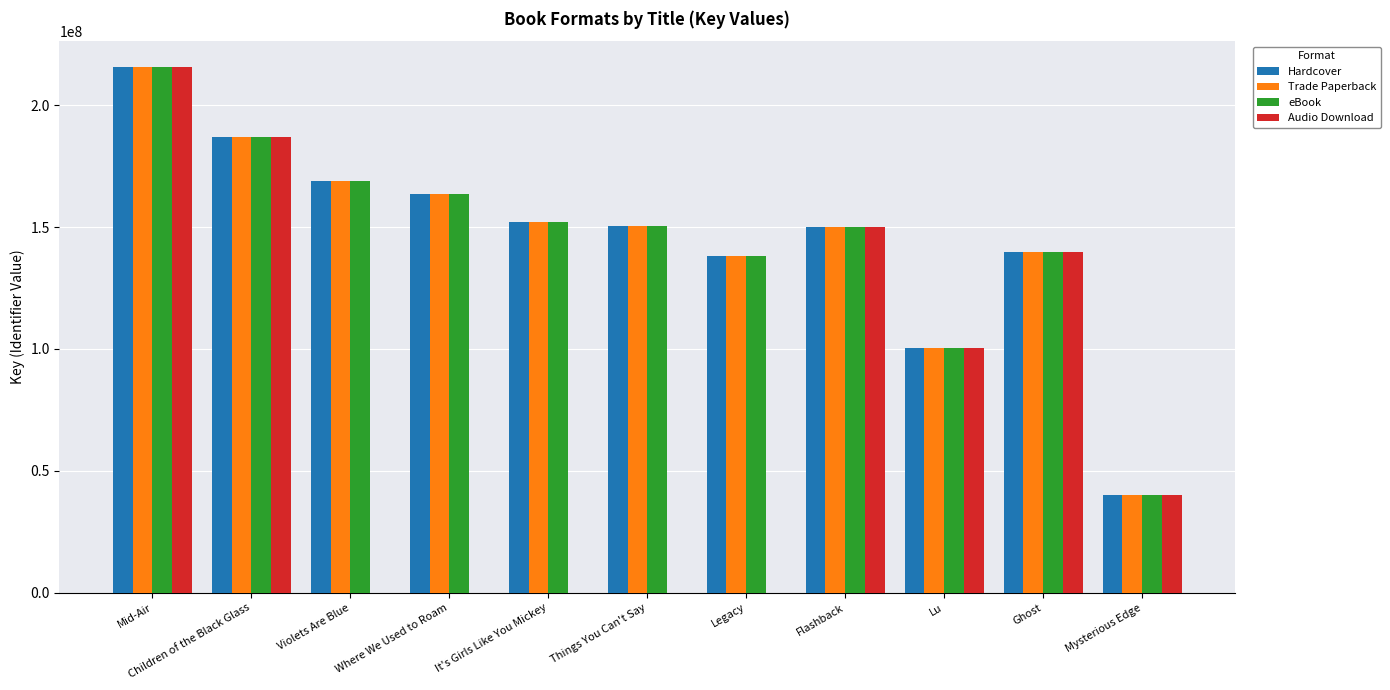

True or false: Audio Download has a value of 0 at It's Girls Like You Mickey.

True